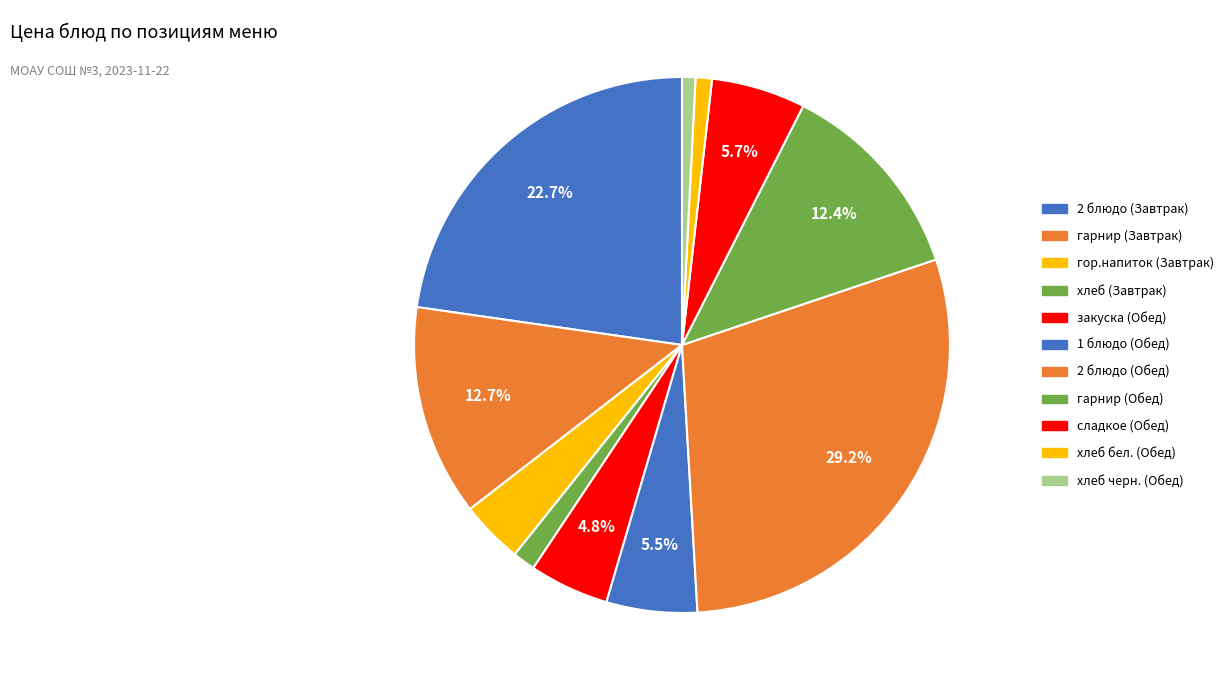

How many segments does this pie chart have?

11